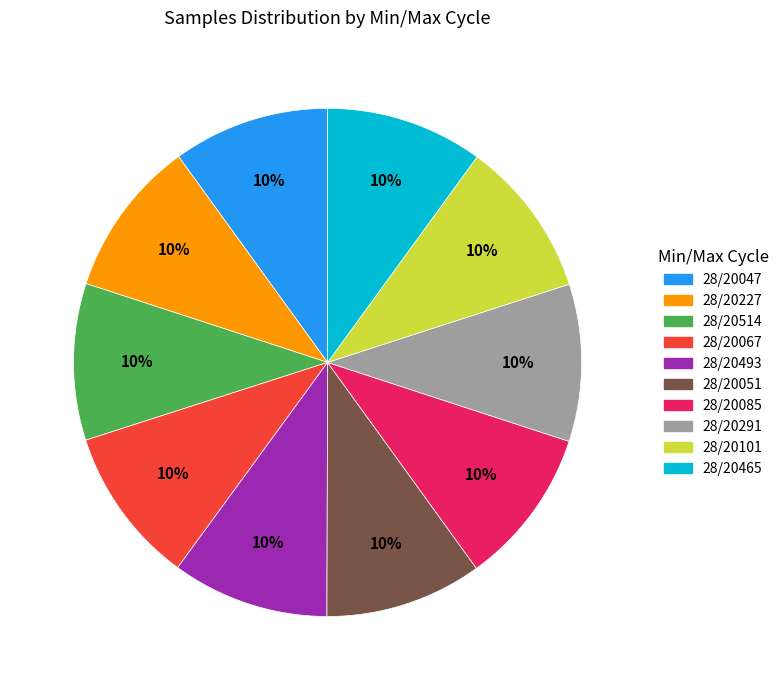

How many slices are in this pie chart?

10